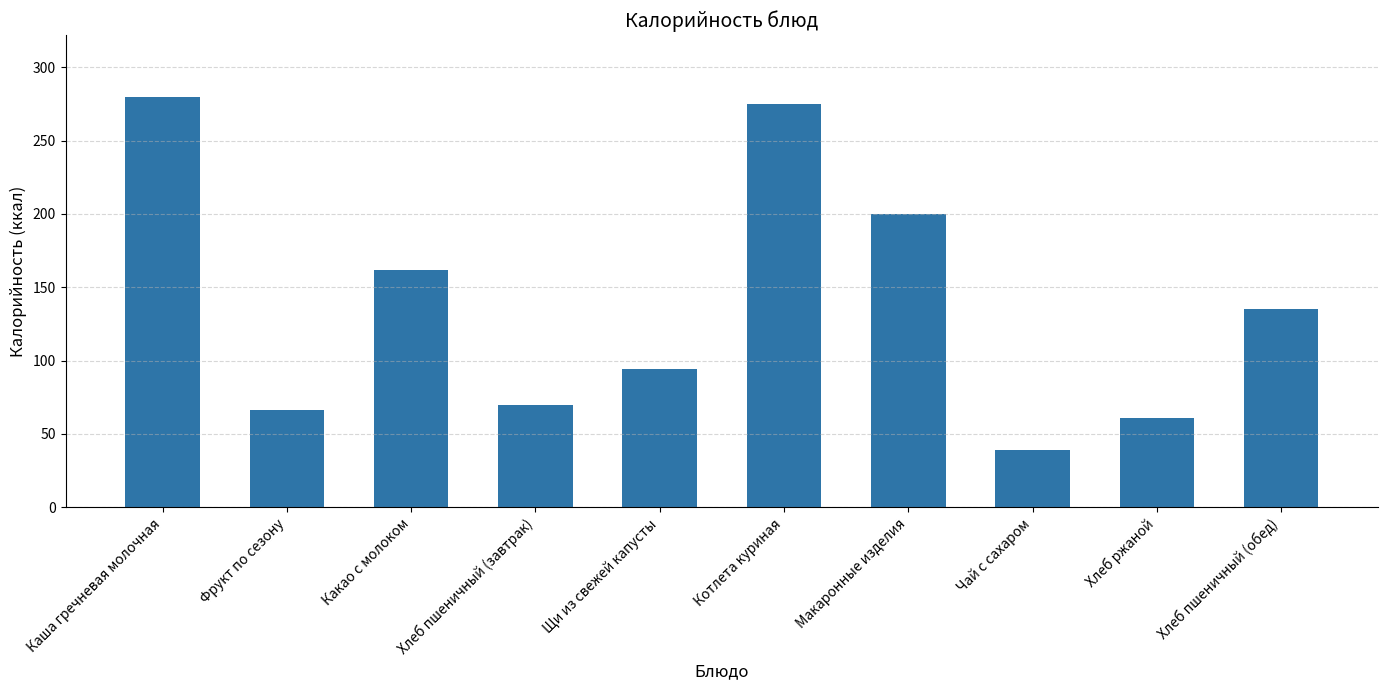

Reading left to right, transcribe all the data shown in this chart.

Каша гречневая молочная=280	Фрукт по сезону=66	Какао с молоком=162	Хлеб пшеничный (завтрак)=70	Щи из свежей капусты=94	Котлета куриная=275	Макаронные изделия=200	Чай с сахаром=39	Хлеб ржаной=61	Хлеб пшеничный (обед)=135